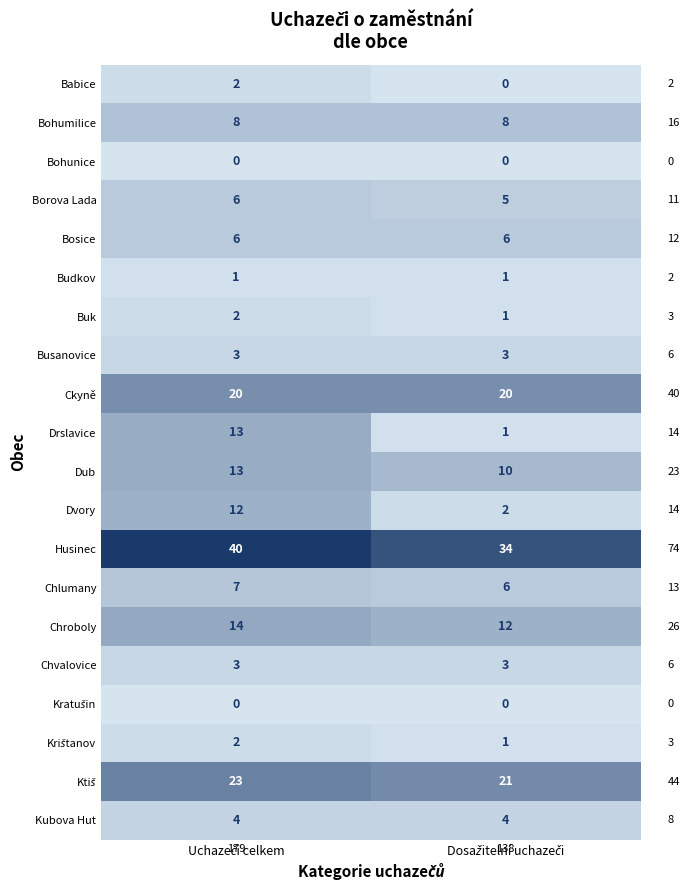

Which series has the largest total across all categories?

Husinec